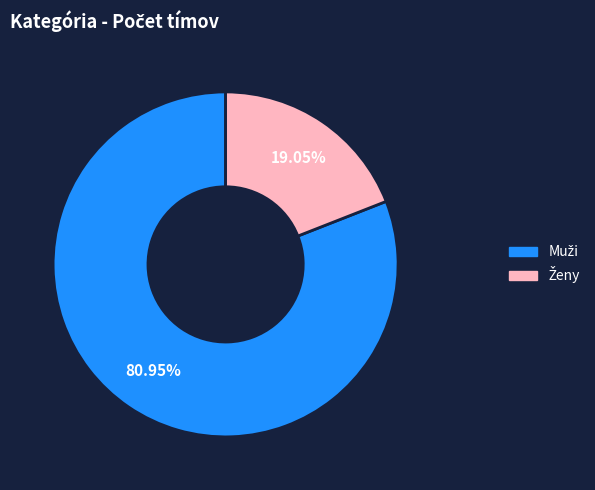

Is there a majority slice in this chart?

Yes